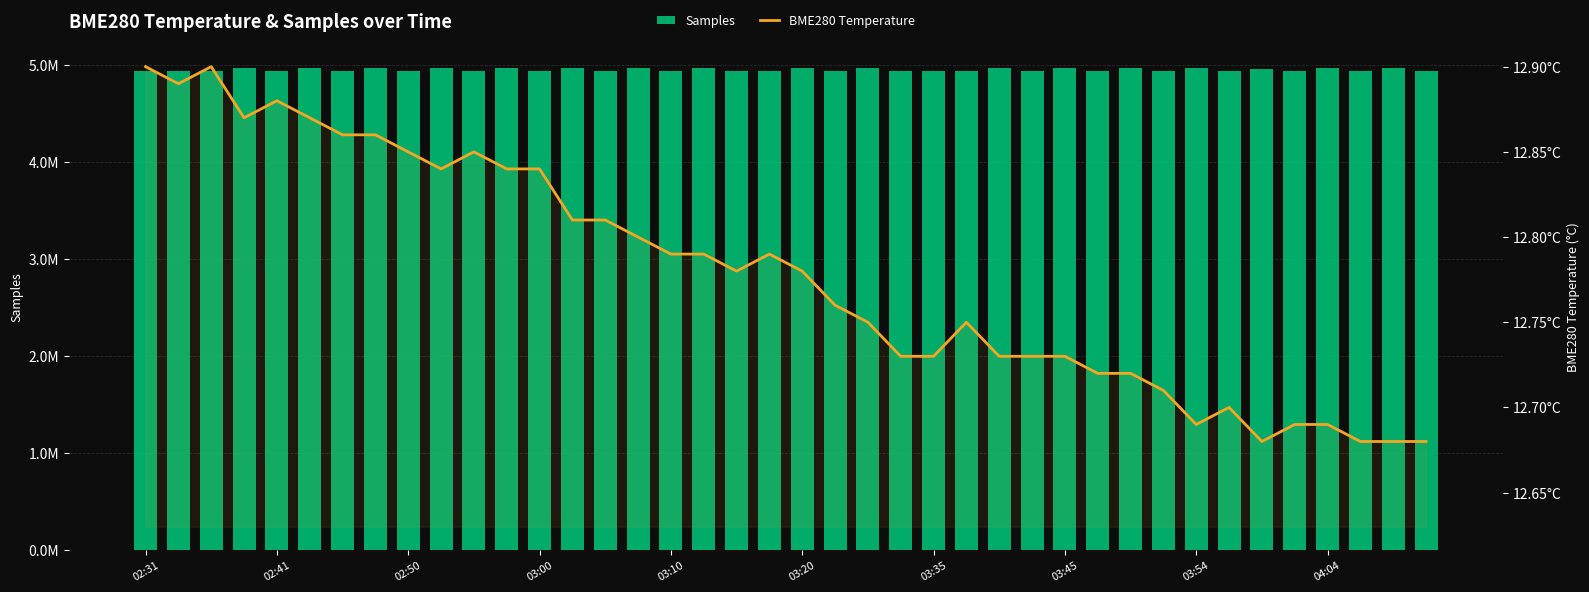

Which series changed the most between 19 and 27?

Samples